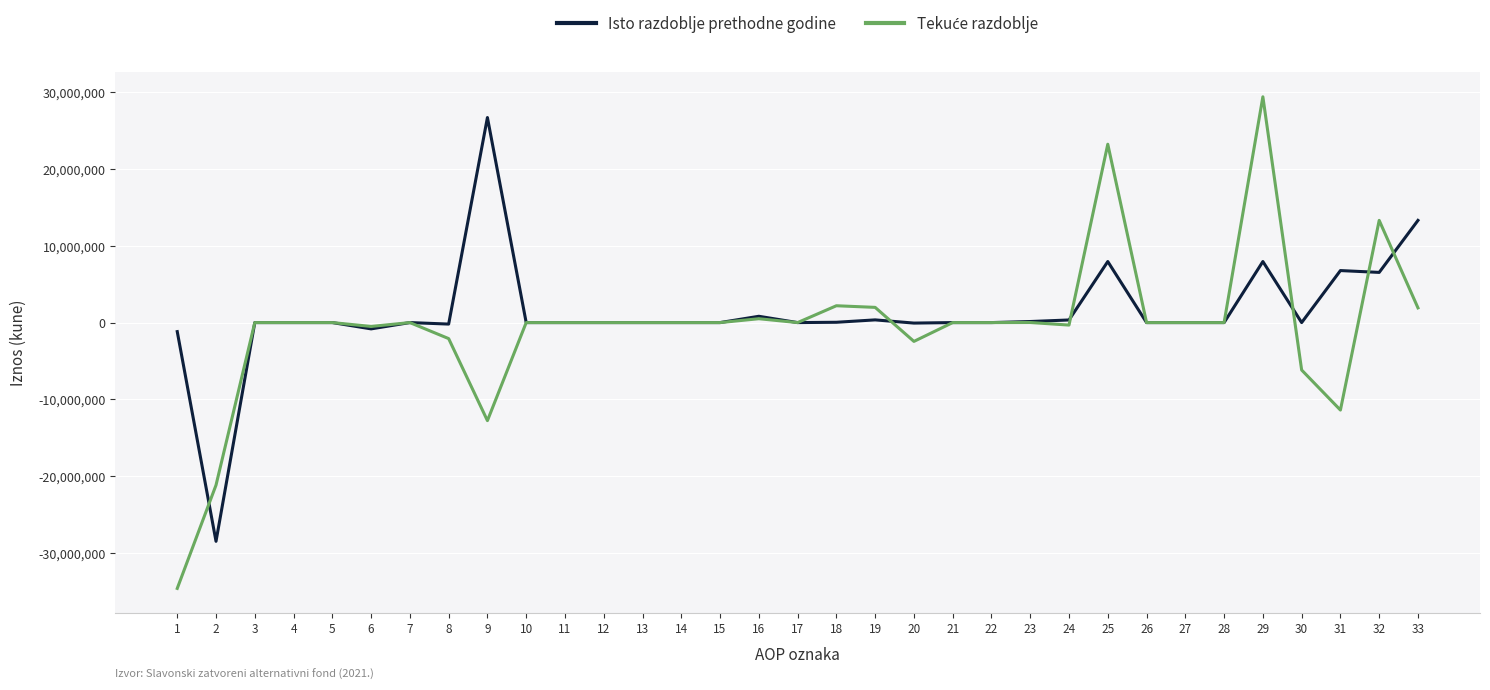

The value of Isto razdoblje prethodne godine at 2 is -28466069. True or false?

True